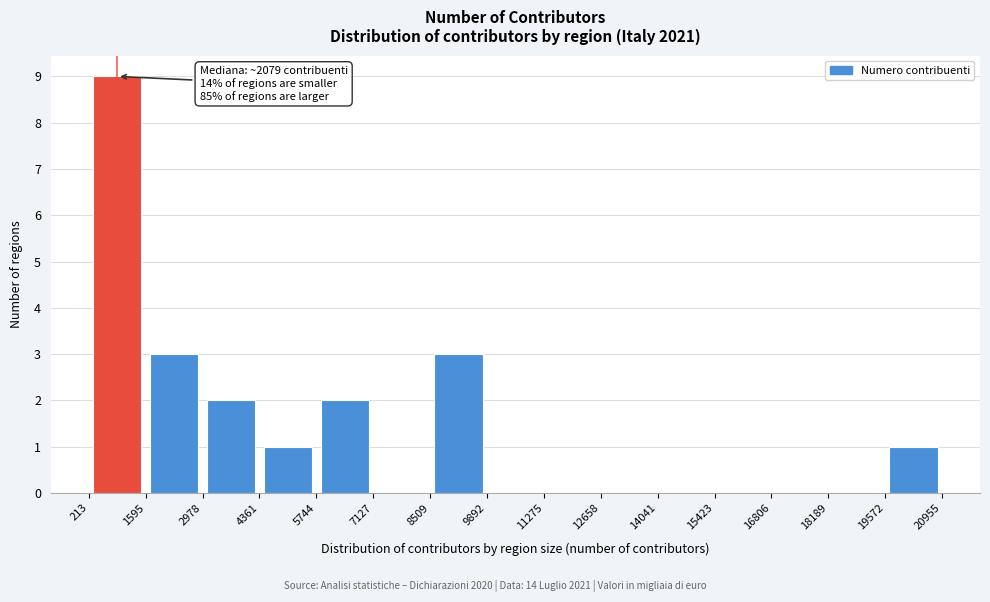

Over which range of the x-axis is the bar tallest?

213 to 1595